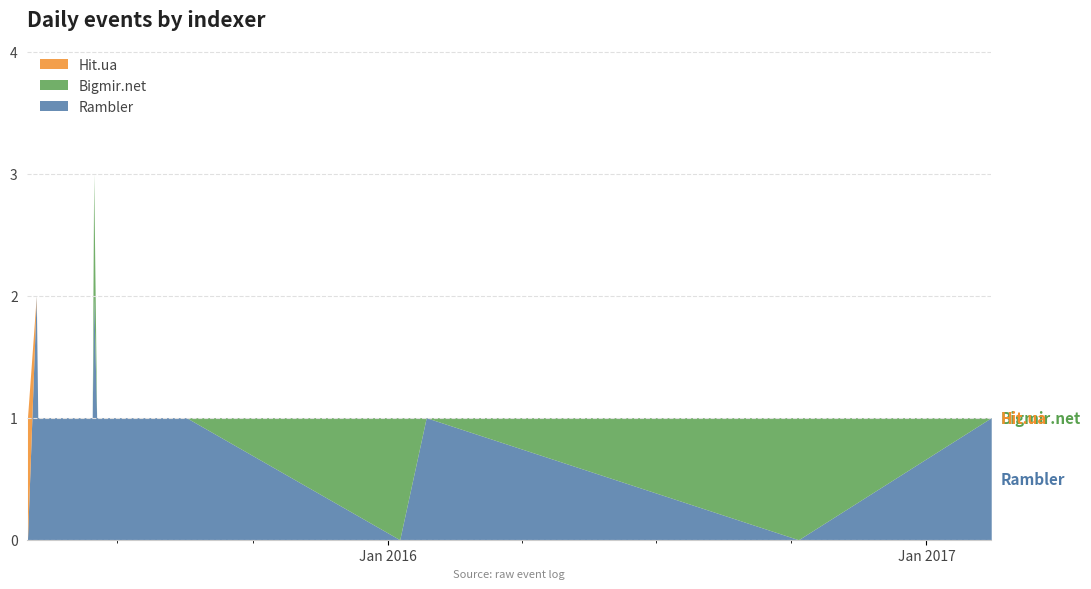

What position from the right is 2015-06-17?

8